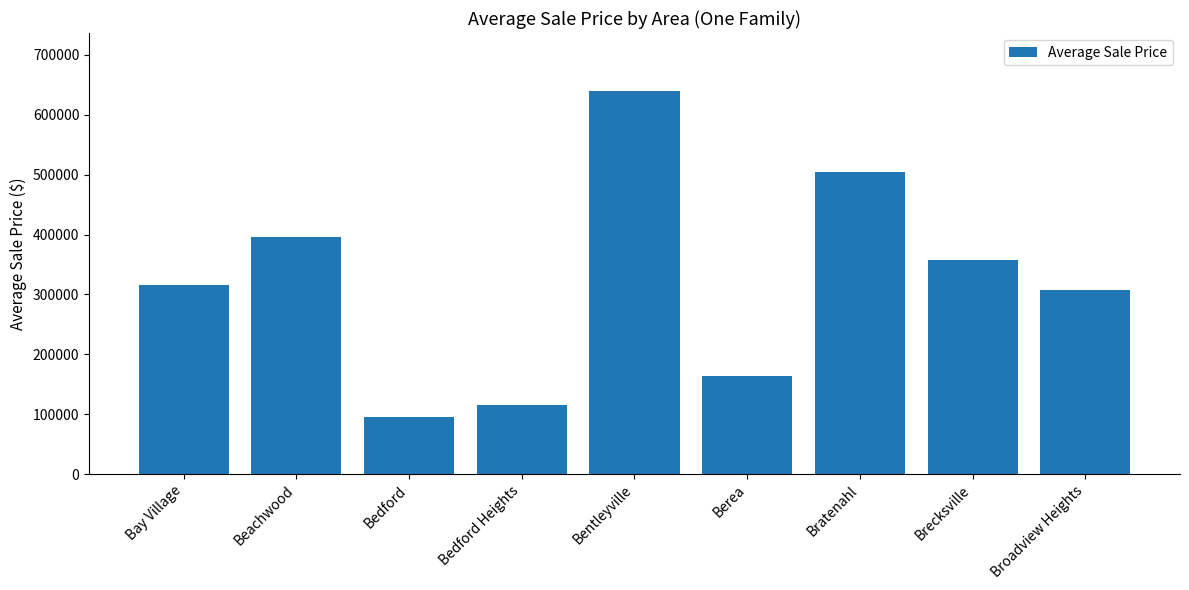

What is the change in value from Bay Village to Berea?

-152560